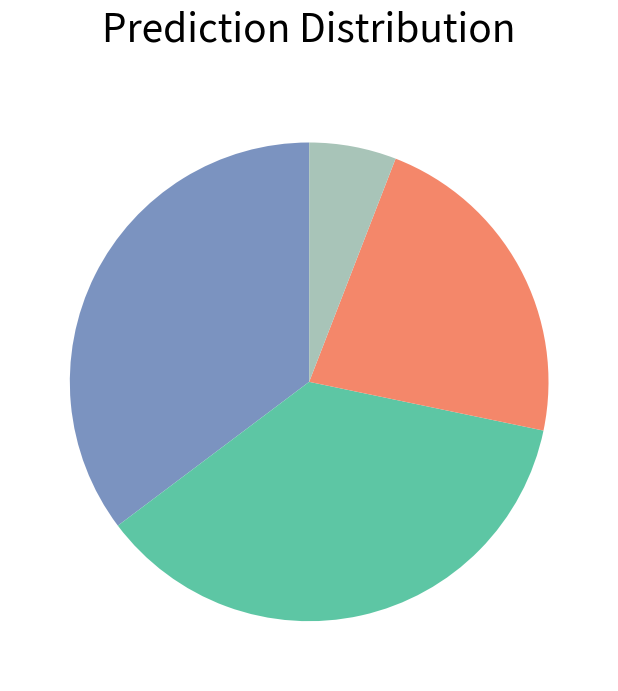

Does any single category account for the majority?

No